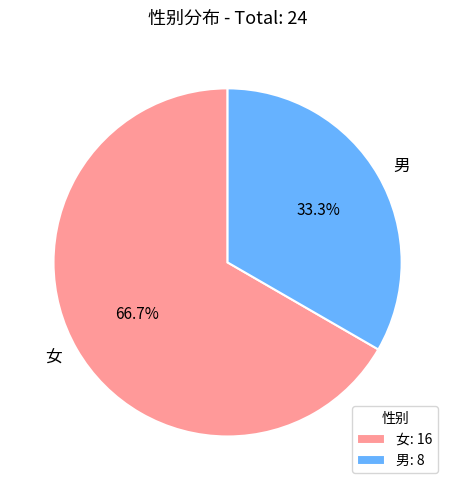

Which has a higher value, 女 or 男?

女